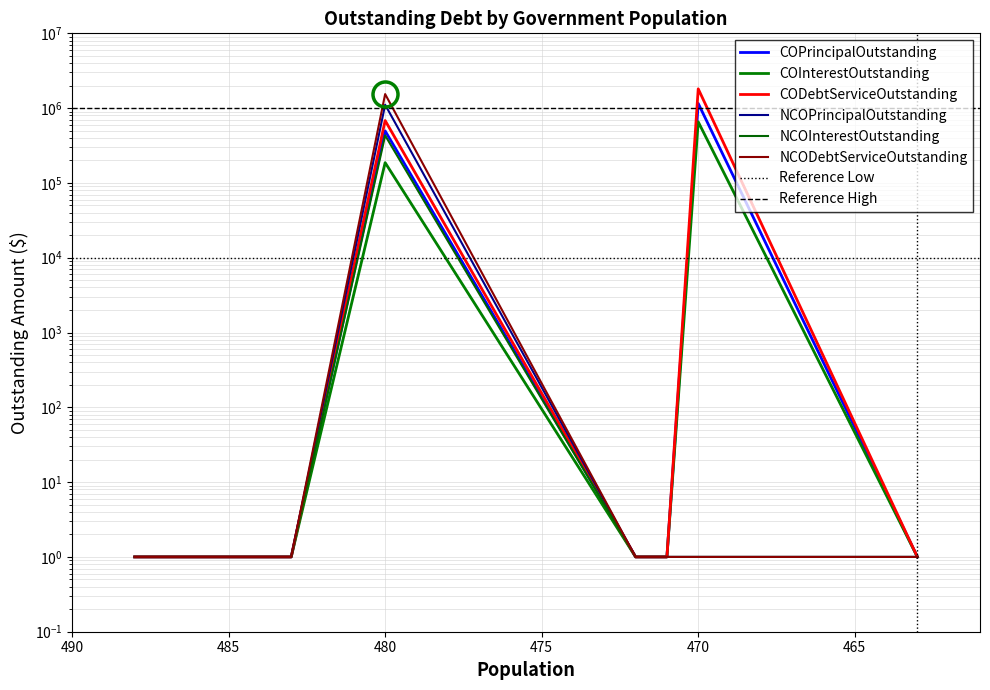

True or false: COInterestOutstanding has more than 1 interior local peaks.

True